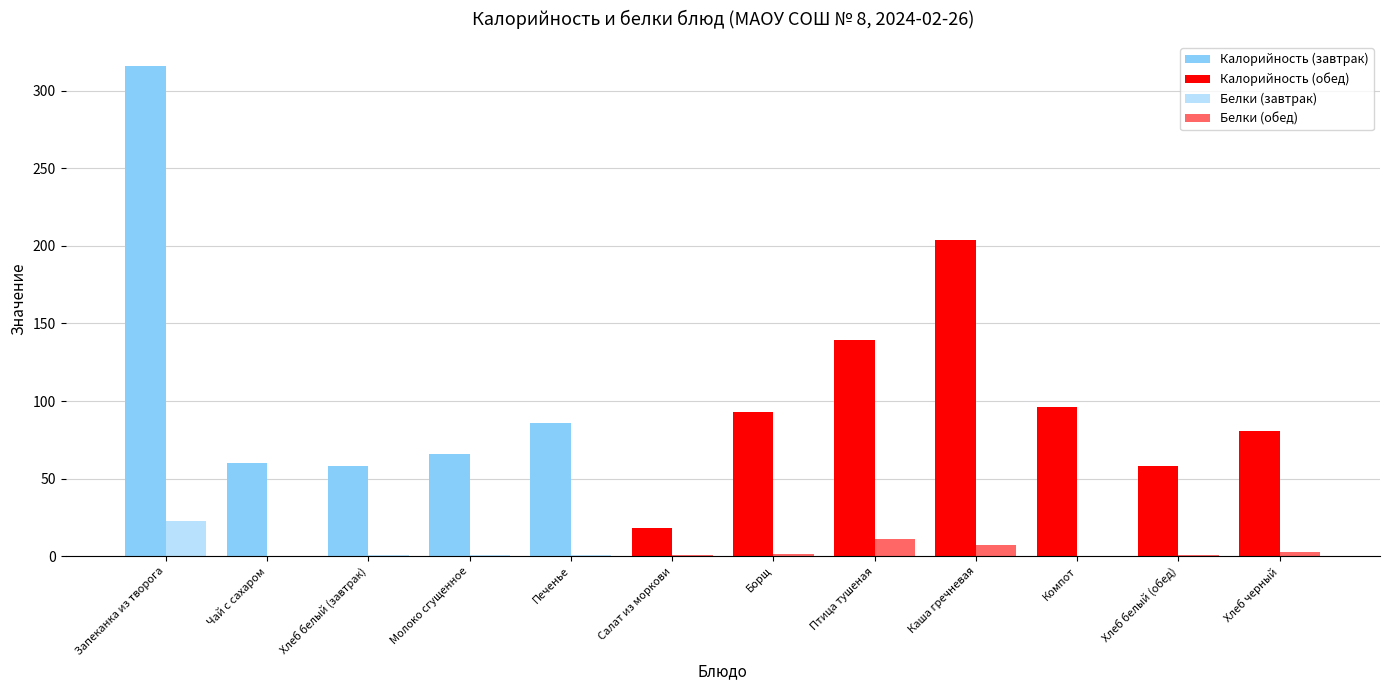

Are the bars grouped side by side (vs. stacked)?

Yes